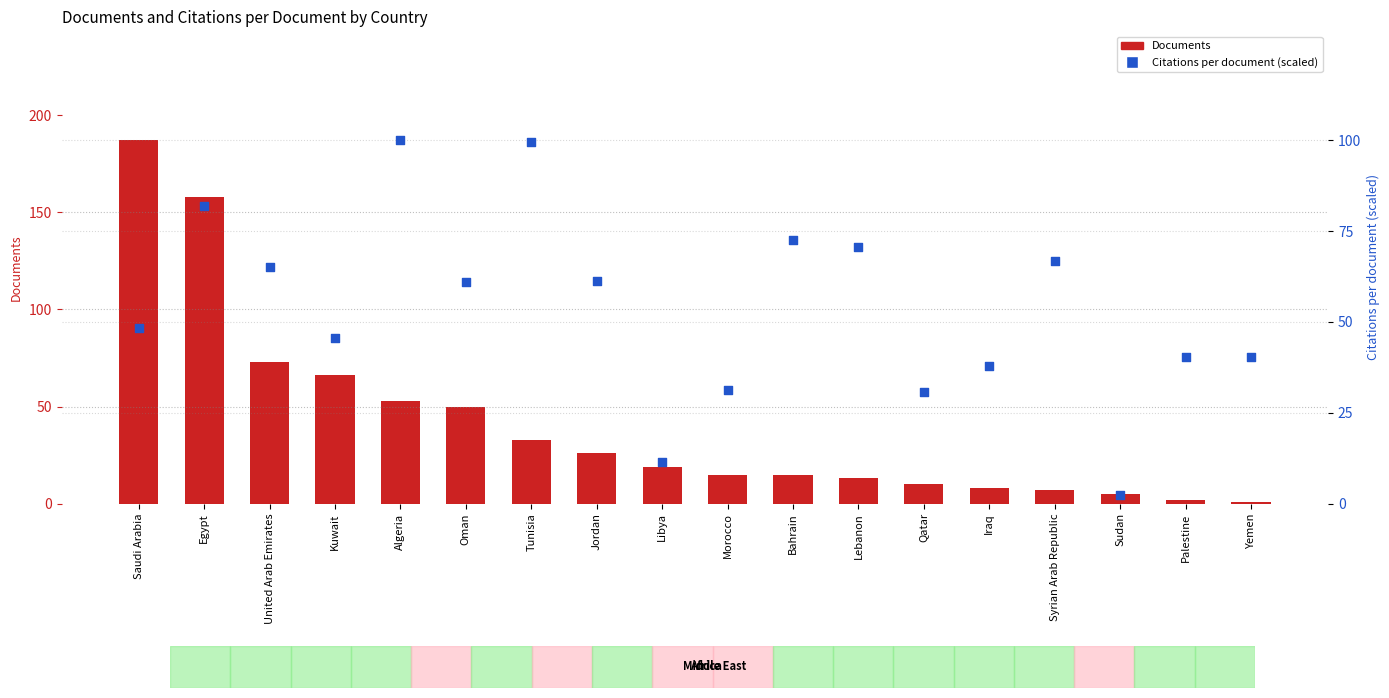

Which series reaches the minimum Y coordinate?

Documents